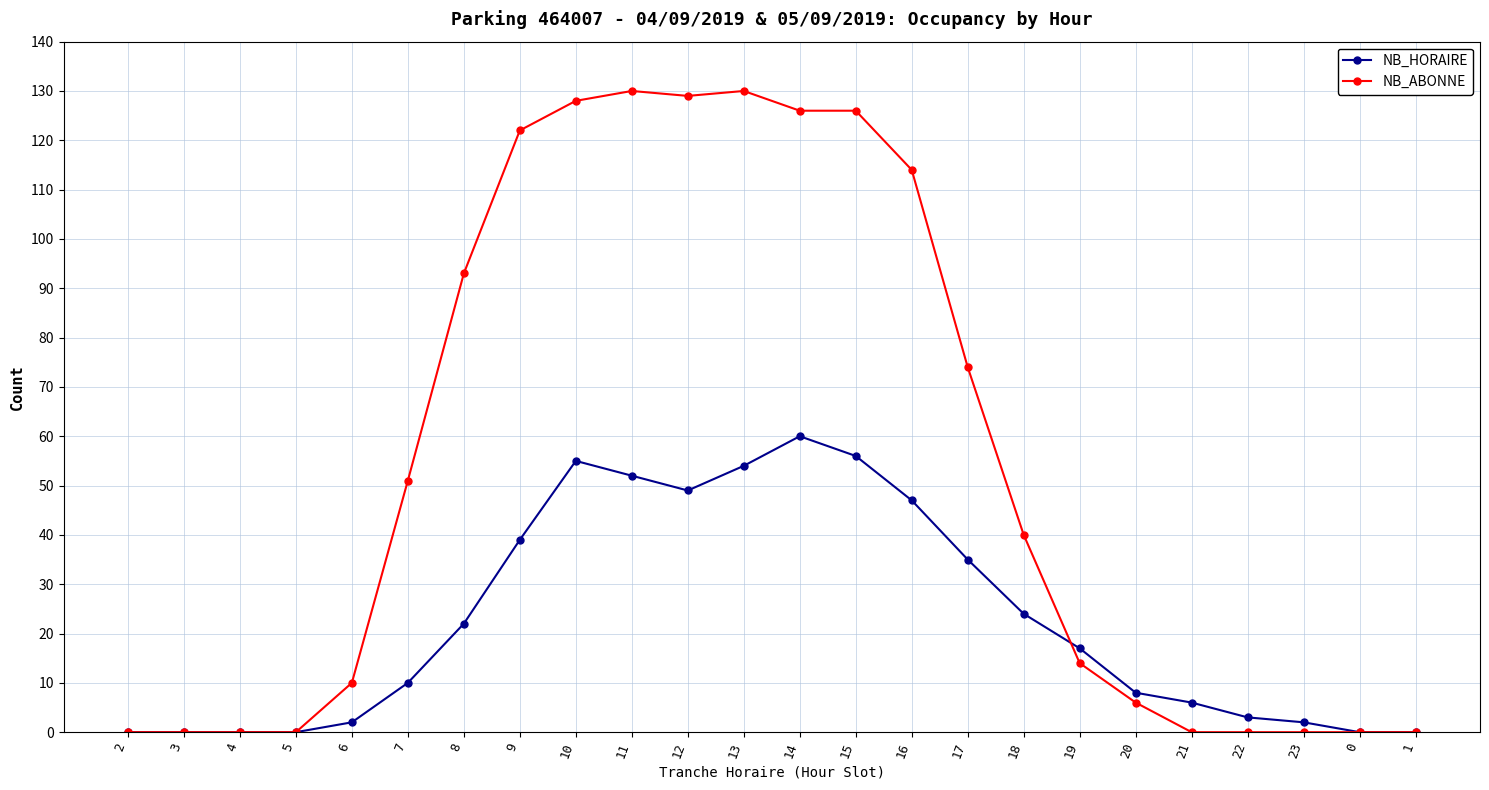

True or false: NB_ABONNE has a value of 76 at 0.

False